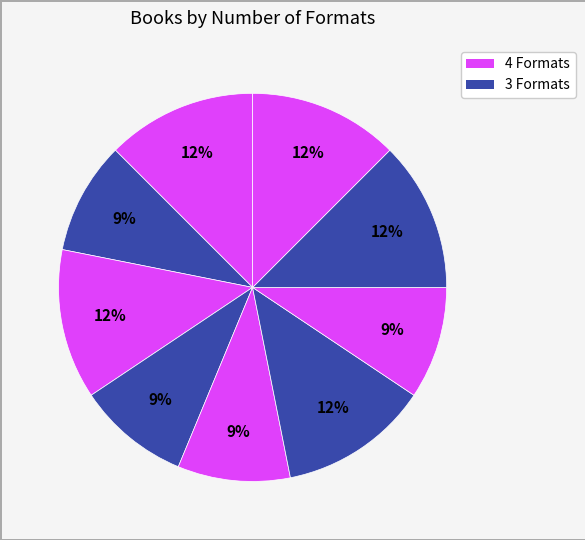

Count the number of slices in the pie.

9